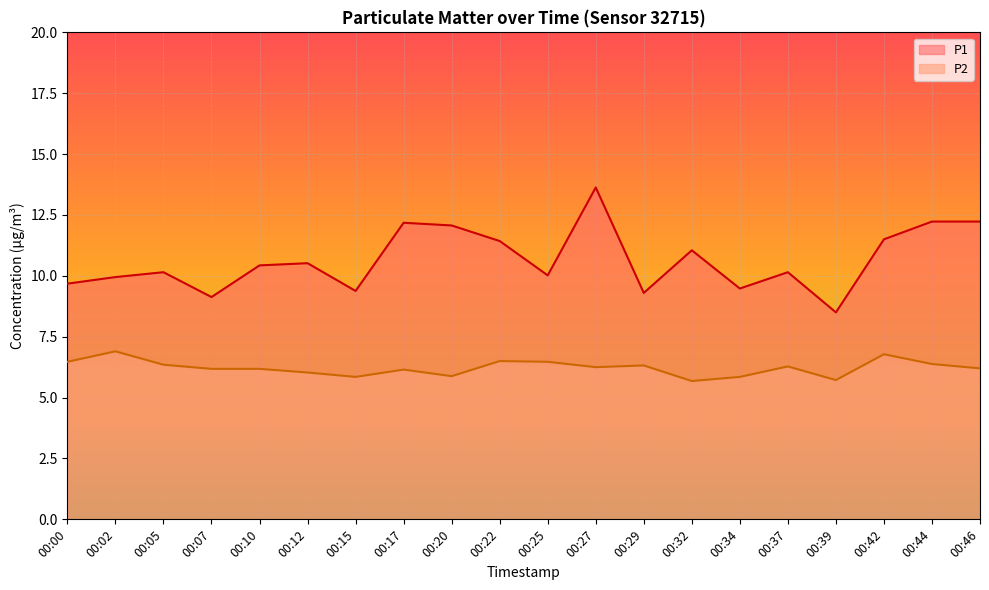

What are all the series names shown in the legend?

P1, P2